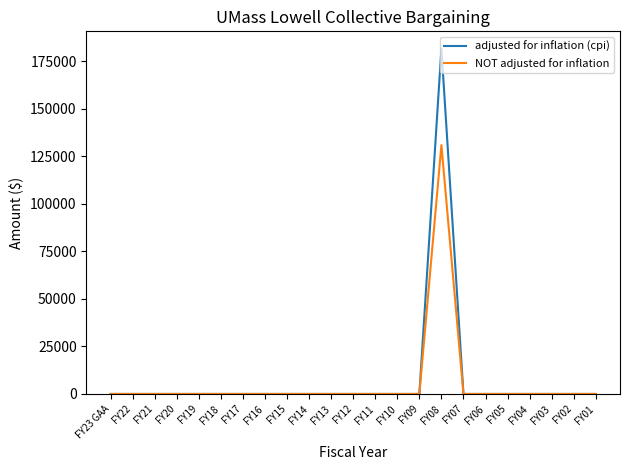

What are all the series names shown in the legend?

adjusted for inflation (cpi), NOT adjusted for inflation